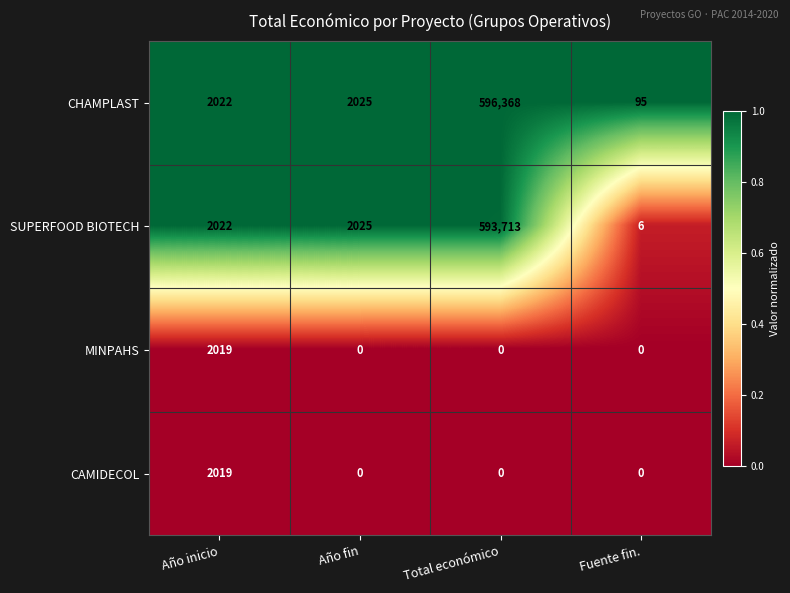

What is the spread (max minus min) of values at Año inicio?

3